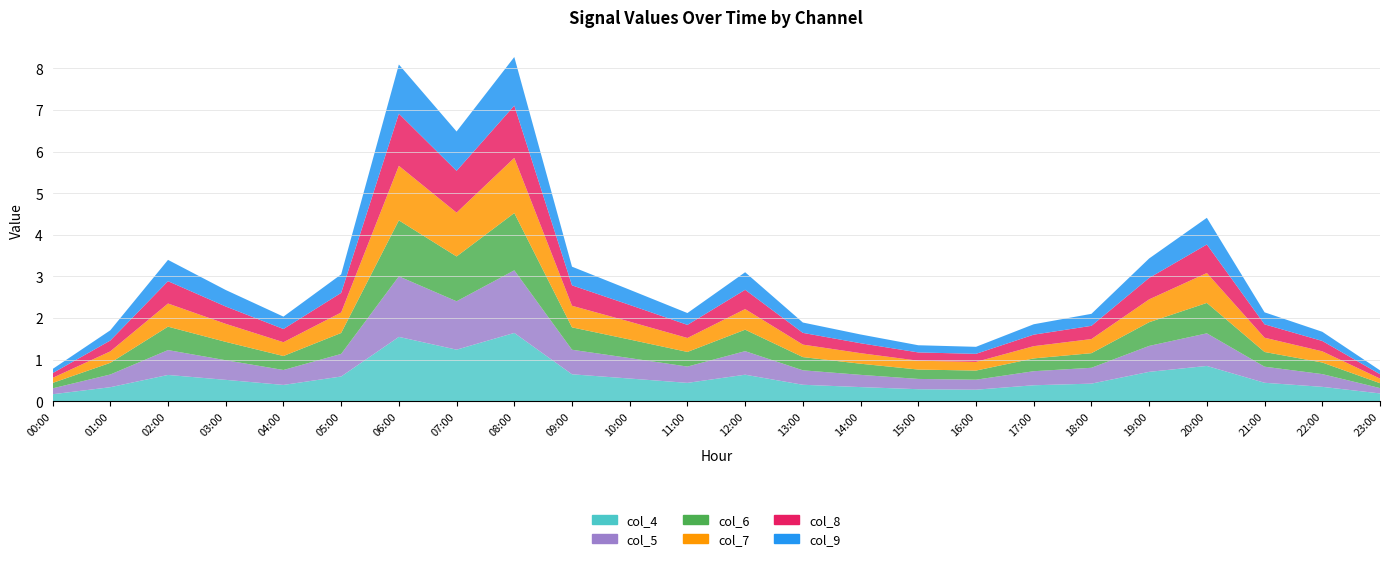

Reading left to right, transcribe all the data shown in this chart.

col_4: 00:00=0.2	01:00=0.3	02:00=0.6	03:00=0.5	04:00=0.4	05:00=0.6	06:00=1.5	07:00=1.2	08:00=1.6	09:00=0.6	10:00=0.5	11:00=0.4	12:00=0.6	13:00=0.4	14:00=0.3	15:00=0.3	16:00=0.3	17:00=0.4	18:00=0.4	19:00=0.7	20:00=0.8	21:00=0.4	22:00=0.3	23:00=0.2
col_5: 00:00=0.1	01:00=0.3	02:00=0.6	03:00=0.5	04:00=0.4	05:00=0.5	06:00=1.5	07:00=1.2	08:00=1.5	09:00=0.6	10:00=0.5	11:00=0.4	12:00=0.6	13:00=0.3	14:00=0.3	15:00=0.2	16:00=0.2	17:00=0.3	18:00=0.4	19:00=0.6	20:00=0.8	21:00=0.4	22:00=0.3	23:00=0.1
col_6: 00:00=0.1	01:00=0.3	02:00=0.6	03:00=0.4	04:00=0.3	05:00=0.5	06:00=1.3	07:00=1.1	08:00=1.4	09:00=0.5	10:00=0.4	11:00=0.4	12:00=0.5	13:00=0.3	14:00=0.3	15:00=0.2	16:00=0.2	17:00=0.3	18:00=0.4	19:00=0.6	20:00=0.7	21:00=0.4	22:00=0.3	23:00=0.1
col_7: 00:00=0.1	01:00=0.3	02:00=0.6	03:00=0.4	04:00=0.3	05:00=0.5	06:00=1.3	07:00=1.1	08:00=1.3	09:00=0.5	10:00=0.4	11:00=0.3	12:00=0.5	13:00=0.3	14:00=0.3	15:00=0.2	16:00=0.2	17:00=0.3	18:00=0.3	19:00=0.5	20:00=0.7	21:00=0.3	22:00=0.3	23:00=0.1
col_8: 00:00=0.1	01:00=0.3	02:00=0.5	03:00=0.4	04:00=0.3	05:00=0.5	06:00=1.3	07:00=1.0	08:00=1.3	09:00=0.5	10:00=0.4	11:00=0.3	12:00=0.5	13:00=0.3	14:00=0.2	15:00=0.2	16:00=0.2	17:00=0.3	18:00=0.3	19:00=0.5	20:00=0.7	21:00=0.3	22:00=0.2	23:00=0.1
col_9: 00:00=0.1	01:00=0.2	02:00=0.5	03:00=0.4	04:00=0.3	05:00=0.4	06:00=1.2	07:00=0.9	08:00=1.2	09:00=0.4	10:00=0.4	11:00=0.3	12:00=0.4	13:00=0.2	14:00=0.2	15:00=0.2	16:00=0.2	17:00=0.2	18:00=0.3	19:00=0.5	20:00=0.6	21:00=0.3	22:00=0.2	23:00=0.1